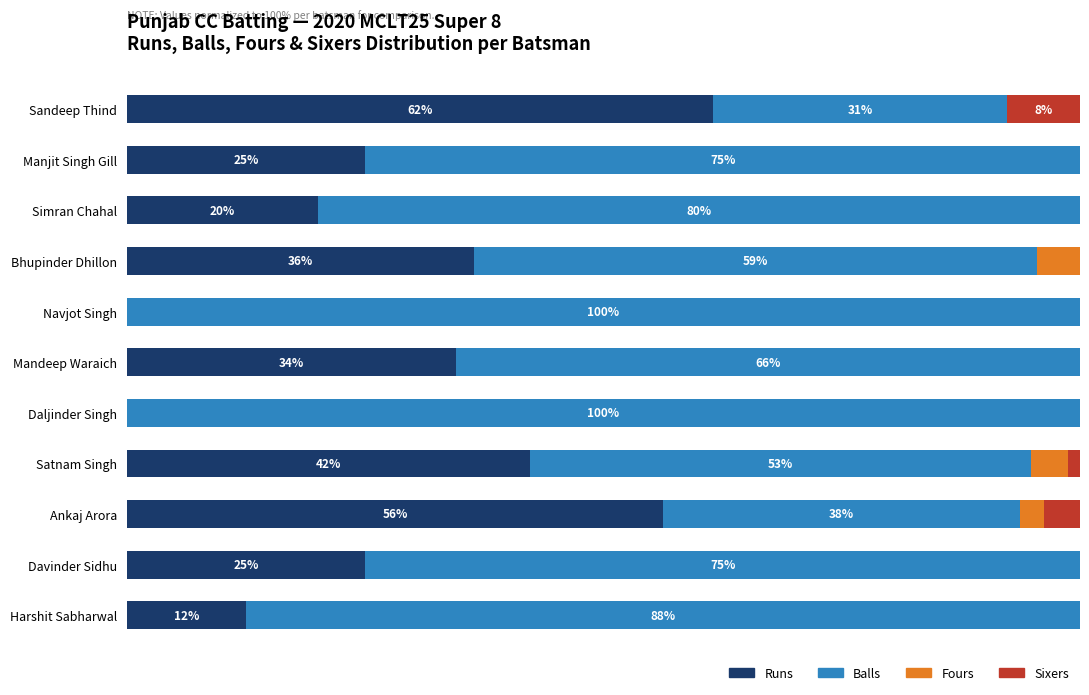

What are all the series names shown in the legend?

Runs, Balls, Fours, Sixers